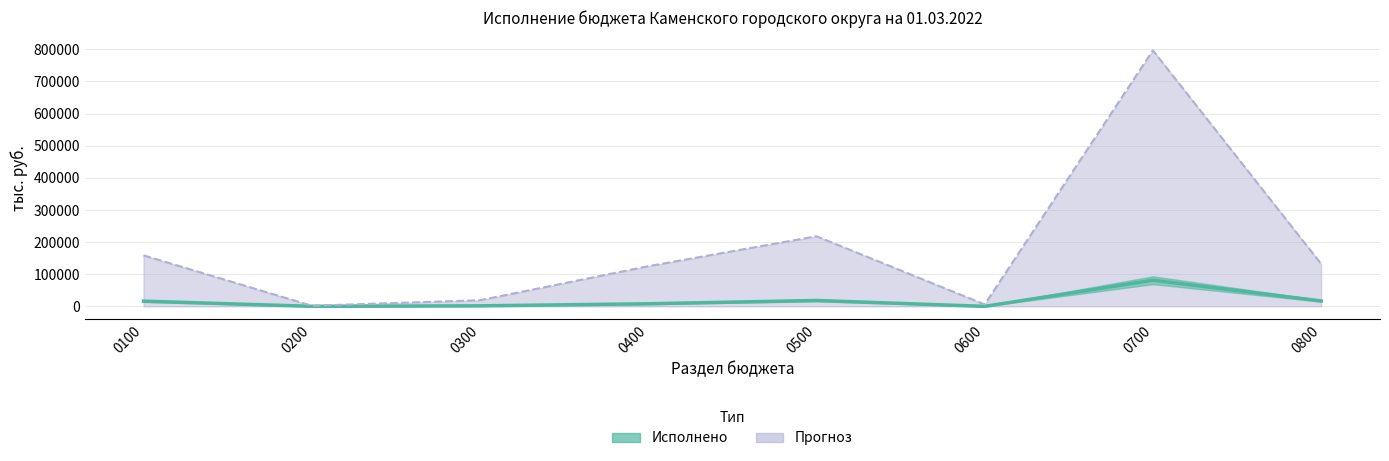

How many interior local peaks does the Исполнено series have?

2